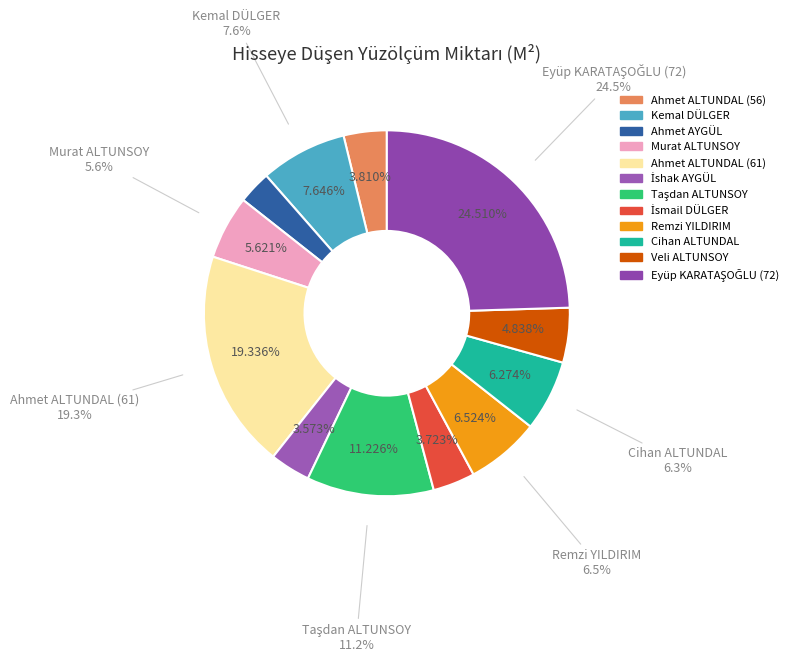

To the nearest percent, what is the difference between the largest and smallest slice percentages?

22%